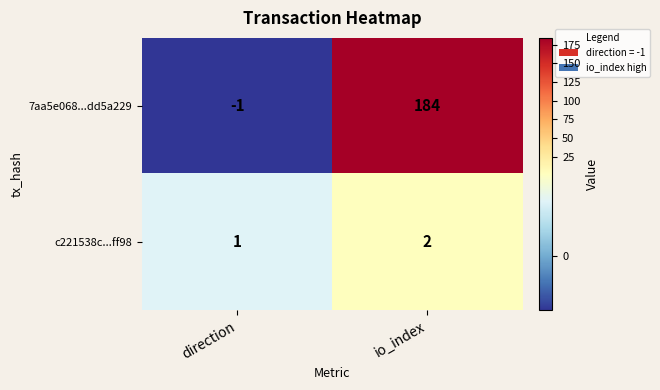

At how many categories does at least one series exceed 63?

1